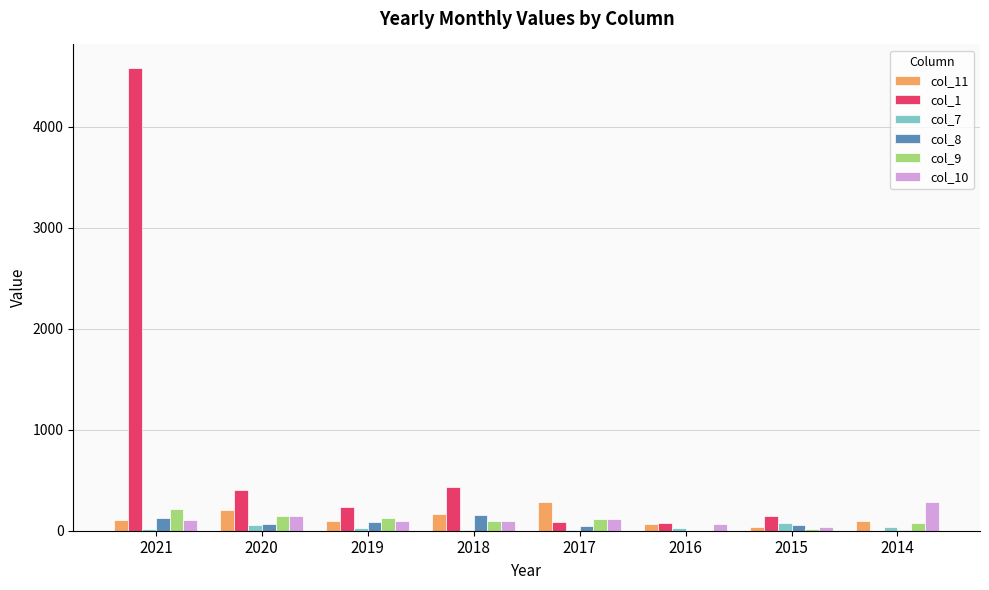

What is the average value of the col_1 series?

745.7